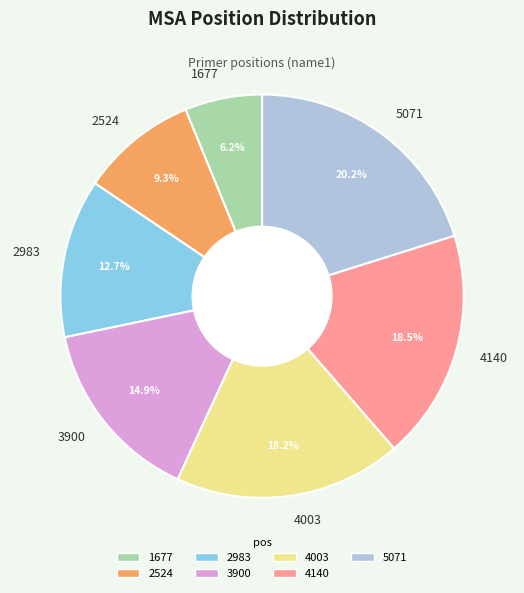

Which category has the biggest portion of the pie?

5071